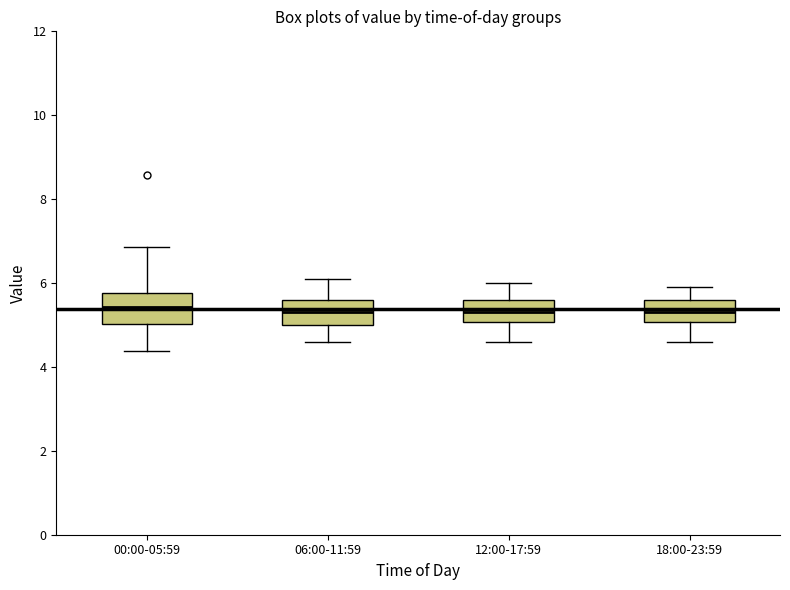

Reading left to right, transcribe this box plot: for each box, give where its median line is, the range the box spans, and where its two whiskers end, as read against the y-axis. The values are not printed on the chart, so give them approximately, as read against the axis.

00:00-05:59: median 5.4, box 5.0 to 5.8, whiskers 4.4 to 6.8
06:00-11:59: median 5.4, box 5.0 to 5.6, whiskers 4.6 to 6.2
12:00-17:59: median 5.4, box 5.0 to 5.6, whiskers 4.6 to 6.0
18:00-23:59: median 5.4, box 5.0 to 5.6, whiskers 4.6 to 6.0